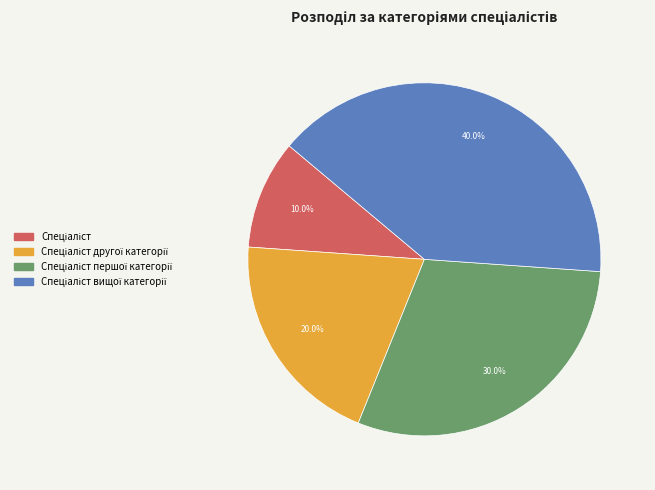

How many segments does this pie chart have?

4